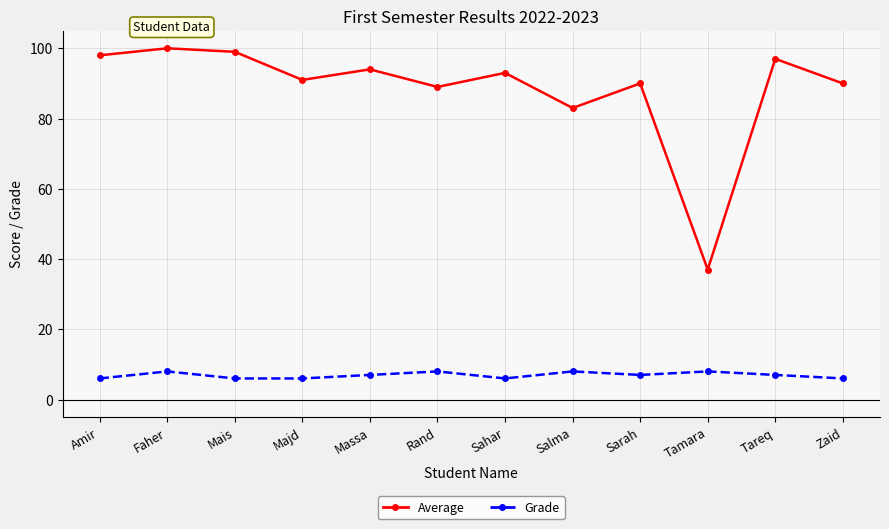

What are all the series names shown in the legend?

Average, Grade